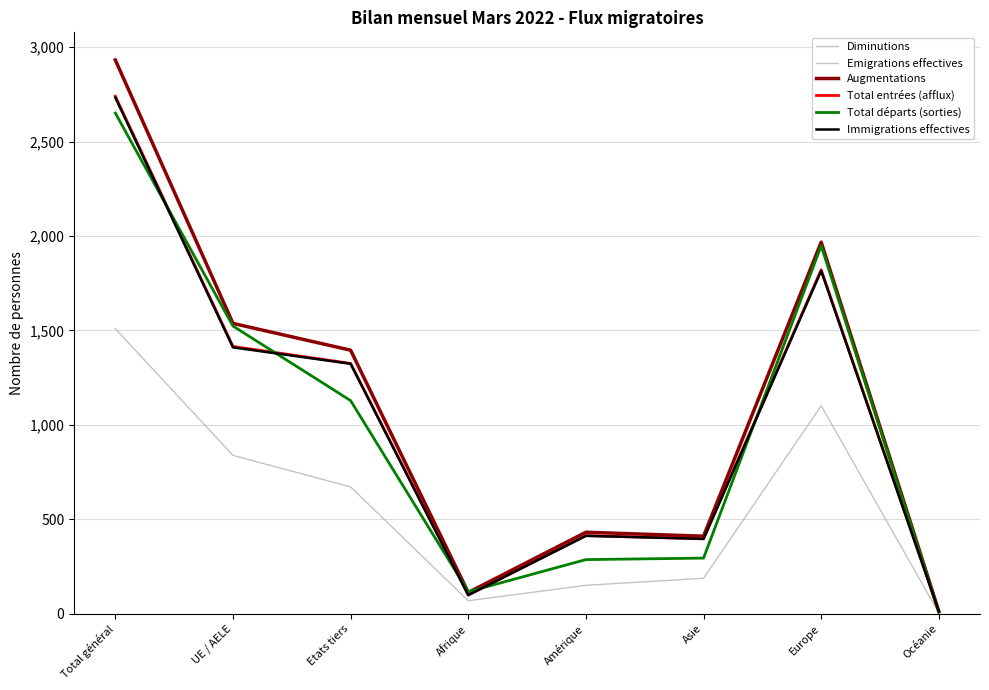

Is it true that Diminutions equals 500 at UE / AELE?

False